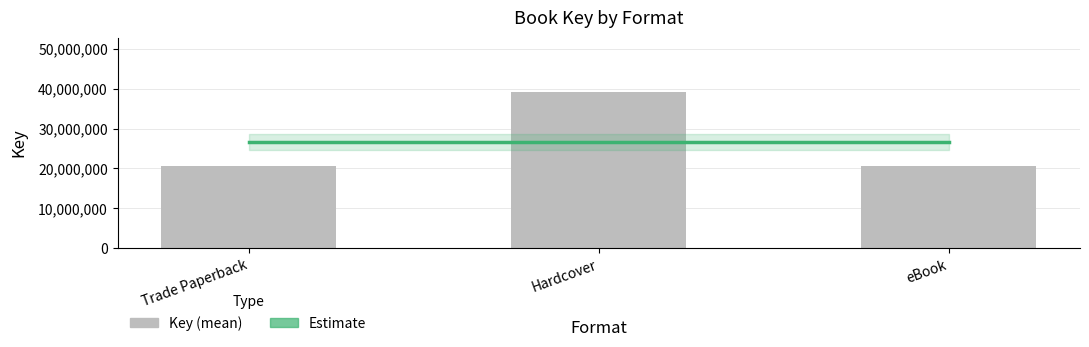

At which label is Key (mean) closest to 29792140?

Trade Paperback